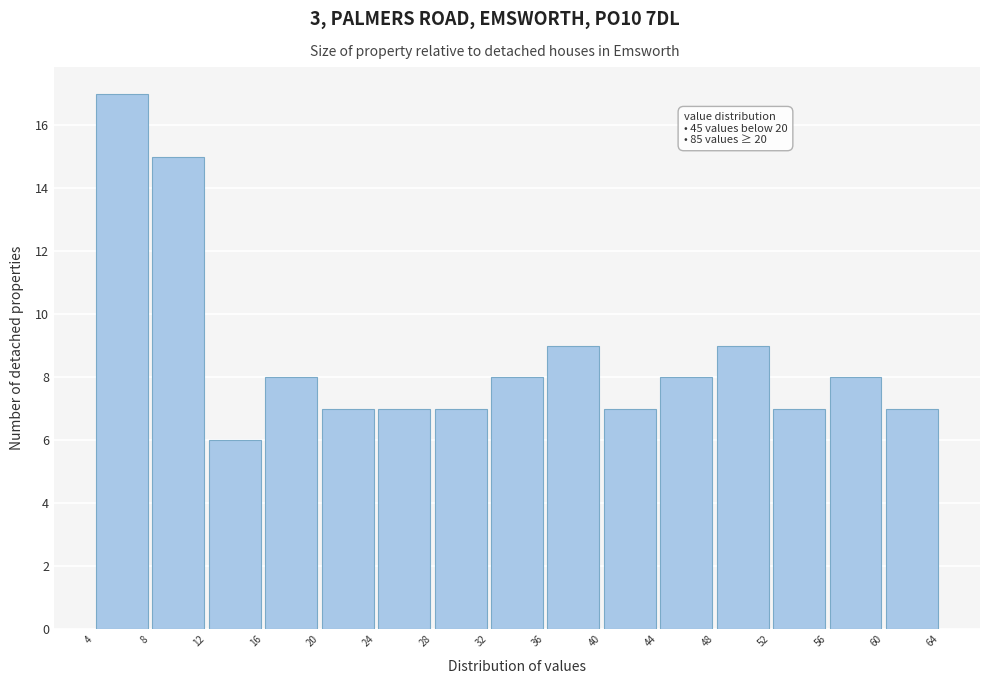

Over which range of the x-axis is the bar tallest?

4 to 8